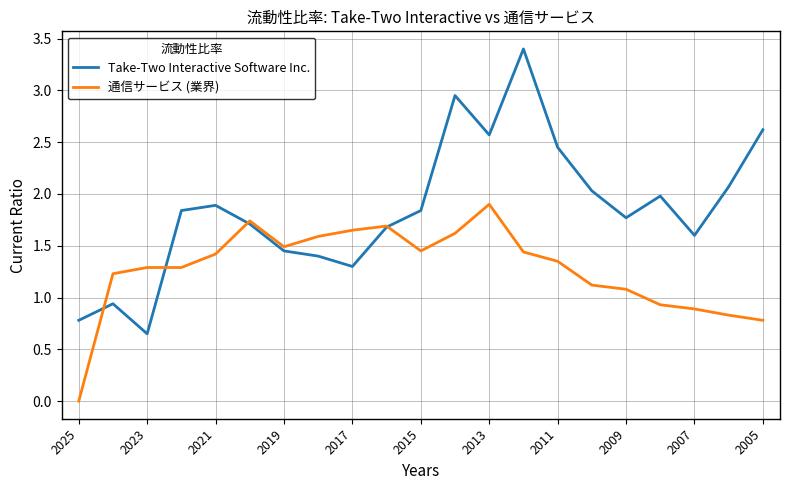

Which series has the largest total across all categories?

Take-Two Interactive Software Inc.